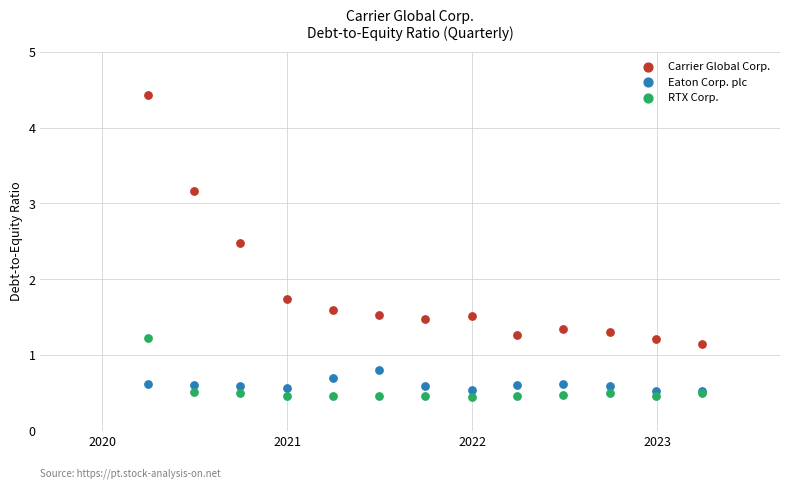

Across all series, what Y value is closest to 2?

1.7